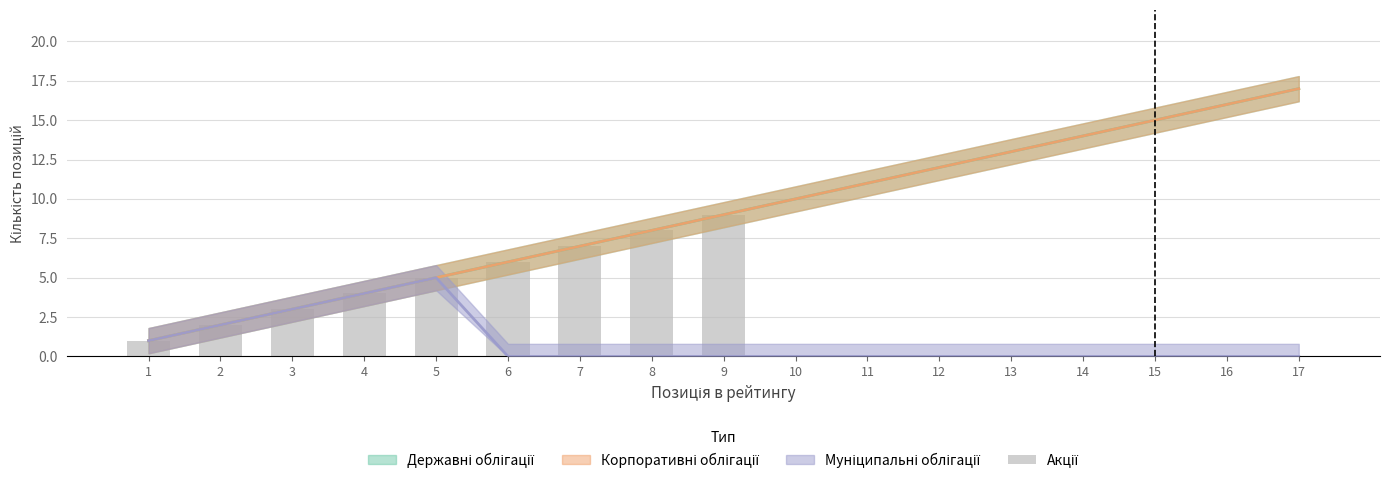

True or false: the data shows 0 at 12.

True